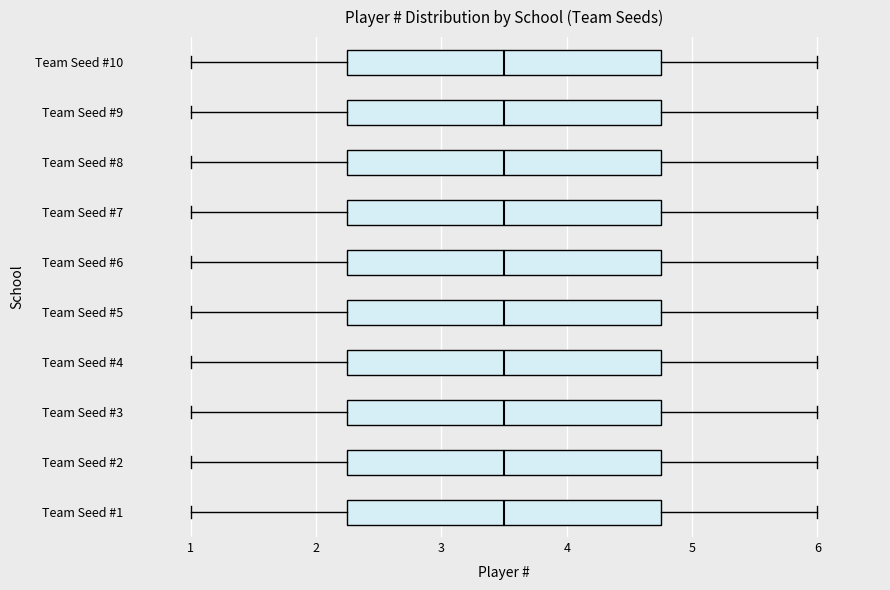

Reading bottom to top, read every box against the x-axis: the position of its median line, the range the box covers, and the ends of its whiskers. The values are not printed on the chart, so give them approximately, as read against the axis.

Team Seed #1: median 3.5, box 2.3 to 4.8, whiskers 1.0 to 6.0
Team Seed #2: median 3.5, box 2.3 to 4.8, whiskers 1.0 to 6.0
Team Seed #3: median 3.5, box 2.3 to 4.8, whiskers 1.0 to 6.0
Team Seed #4: median 3.5, box 2.3 to 4.8, whiskers 1.0 to 6.0
Team Seed #5: median 3.5, box 2.3 to 4.8, whiskers 1.0 to 6.0
Team Seed #6: median 3.5, box 2.3 to 4.8, whiskers 1.0 to 6.0
Team Seed #7: median 3.5, box 2.3 to 4.8, whiskers 1.0 to 6.0
Team Seed #8: median 3.5, box 2.3 to 4.8, whiskers 1.0 to 6.0
Team Seed #9: median 3.5, box 2.3 to 4.8, whiskers 1.0 to 6.0
Team Seed #10: median 3.5, box 2.3 to 4.8, whiskers 1.0 to 6.0